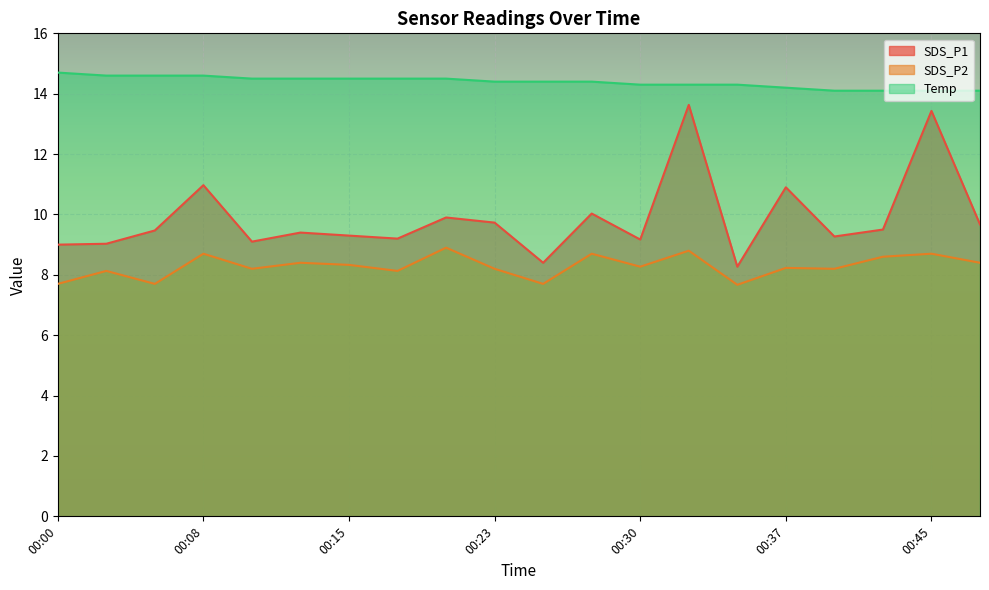

Which category has the lowest value in the Temp series?

00:40